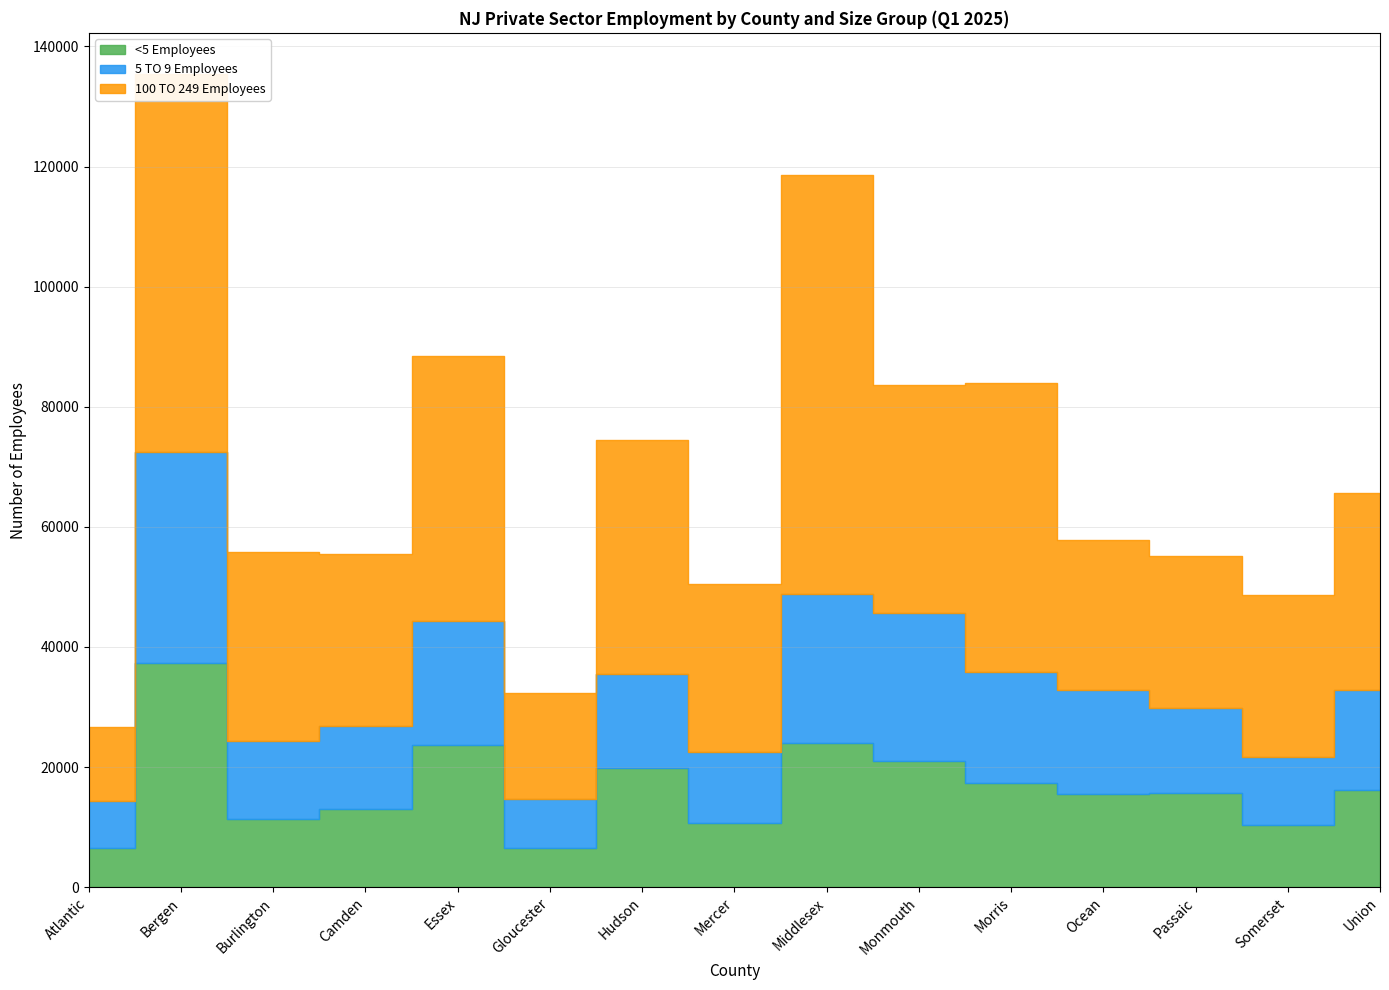

At how many categories does at least one series exceed 55913?

2